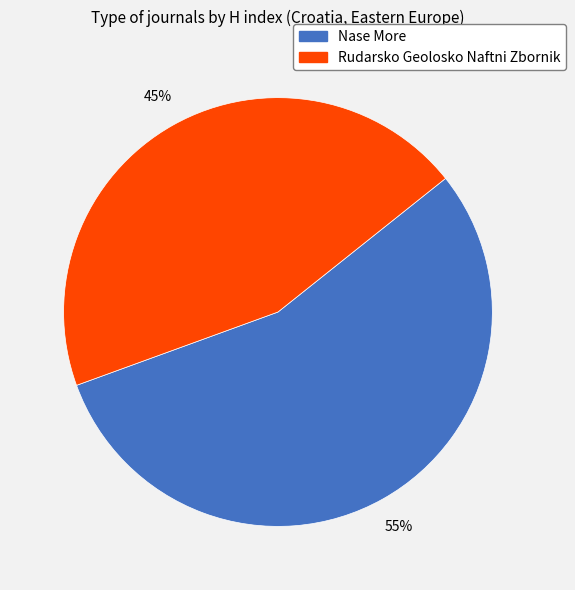

What is the ratio of the value at Rudarsko Geolosko Naftni Zbornik to the value at Nase More?

0.8